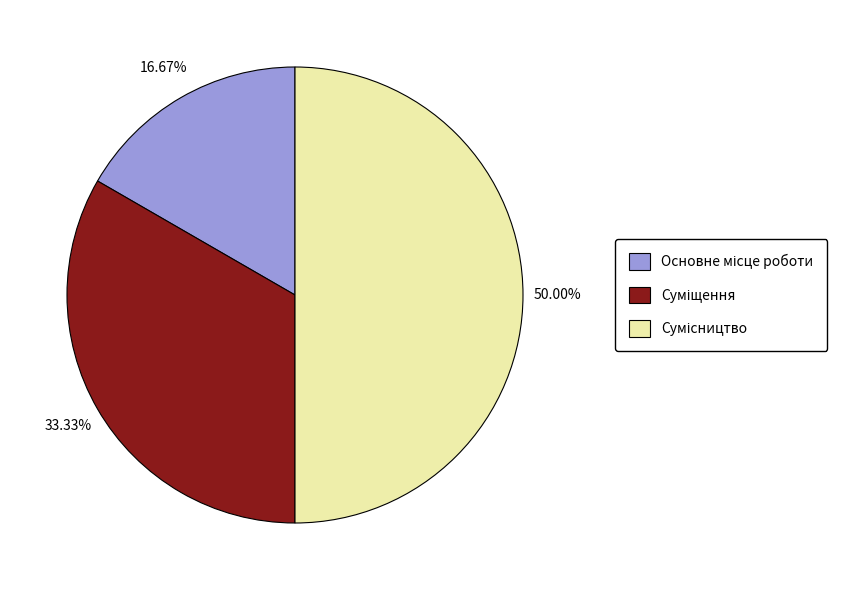

To the nearest percent, what percentage of the pie is Сумісництво?

50%